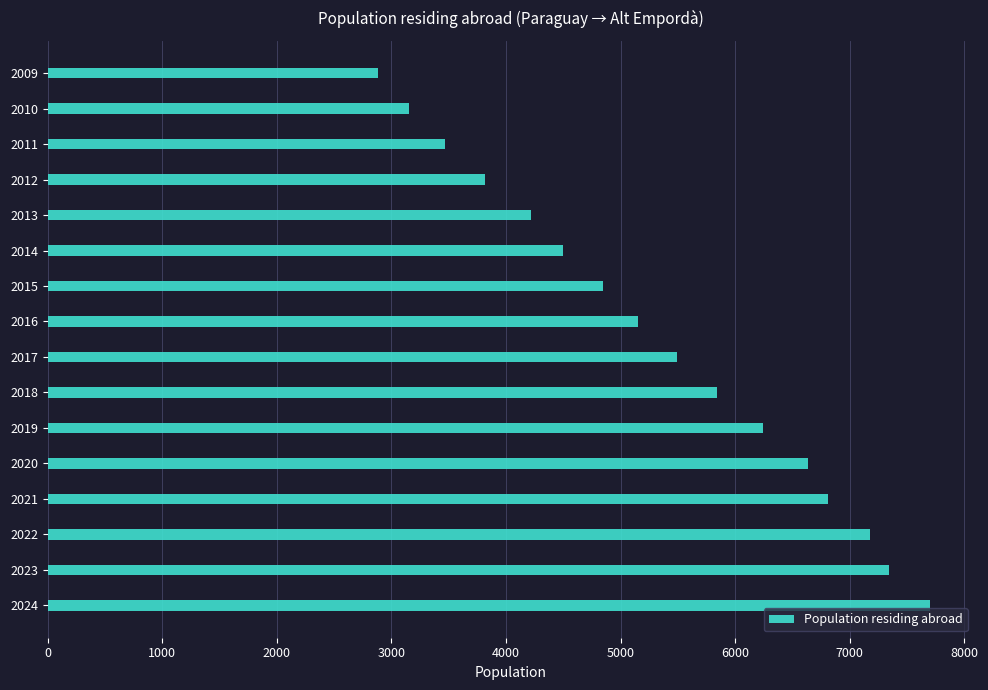

List the labels in order of value, largest first.

2024, 2023, 2022, 2021, 2020, 2019, 2018, 2017, 2016, 2015, 2014, 2013, 2012, 2011, 2010, 2009